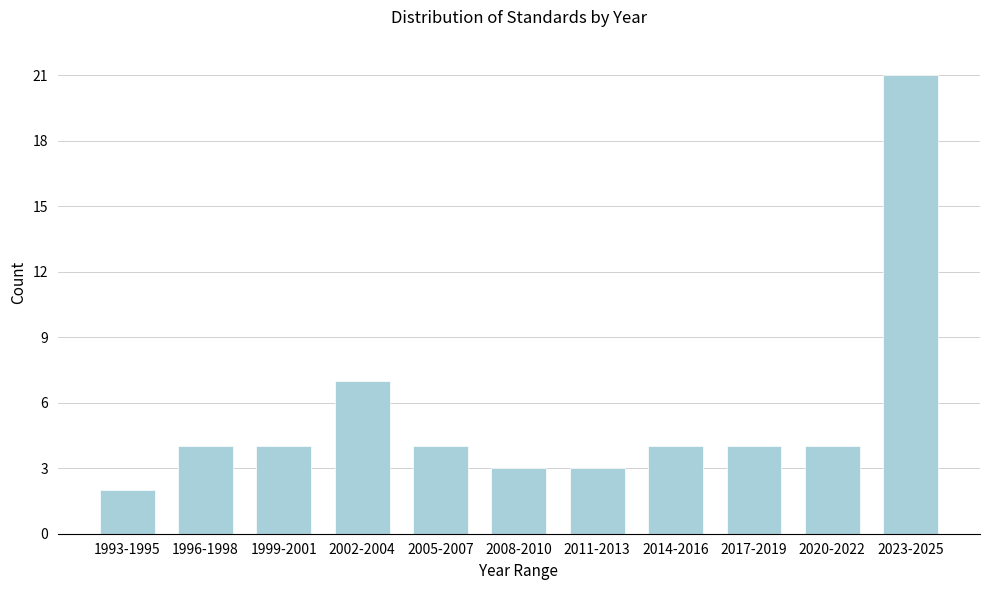

Reading left to right, extract all data points from this chart.

2	4	4	7	4	3	3	4	4	4	21